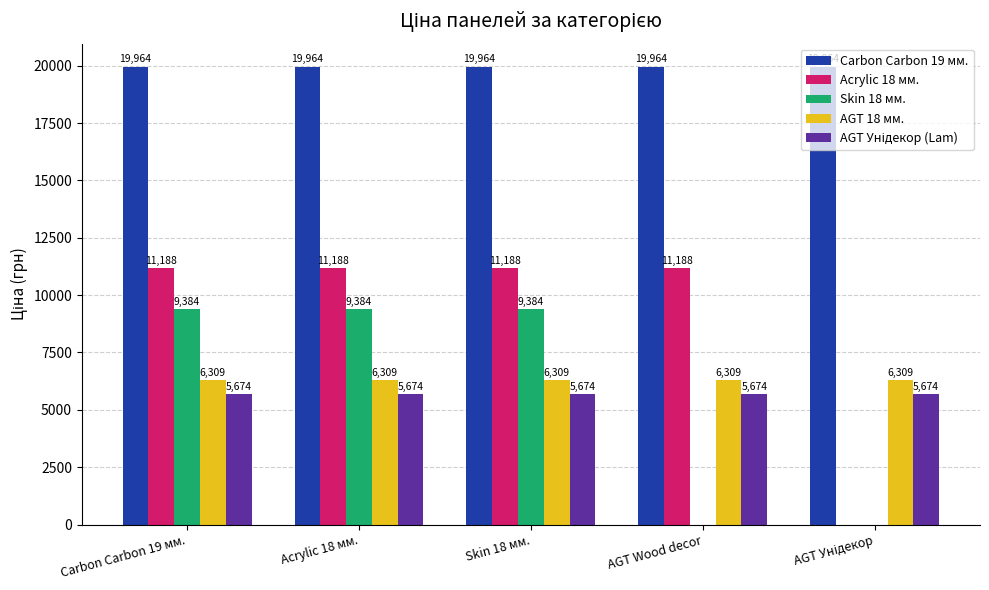

What is the highest value of the AGT 18 мм. series?

6308.8